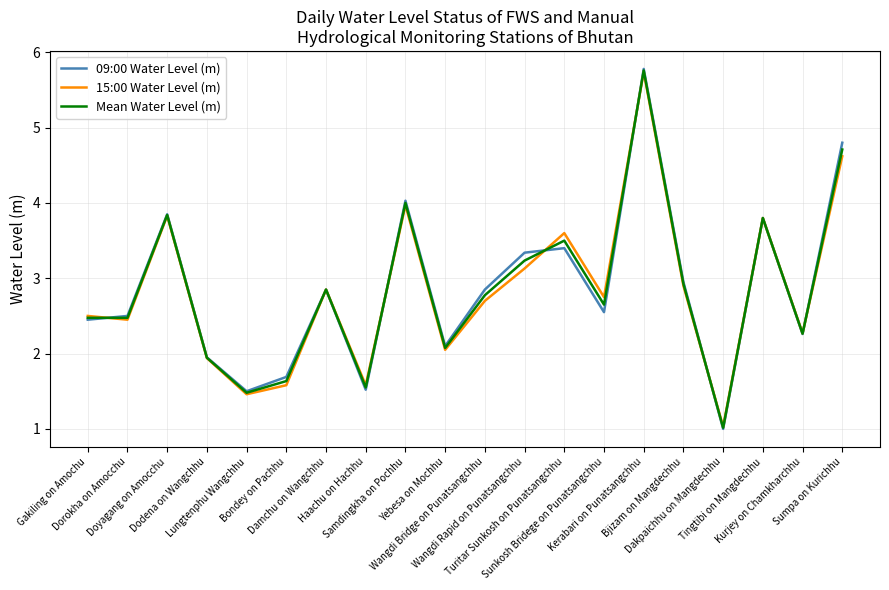

What is the sum of the 15:00 Water Level (m) values at Wangdi Rapid on Punatsangchhu and Dodena on Wangchhu?

5.1